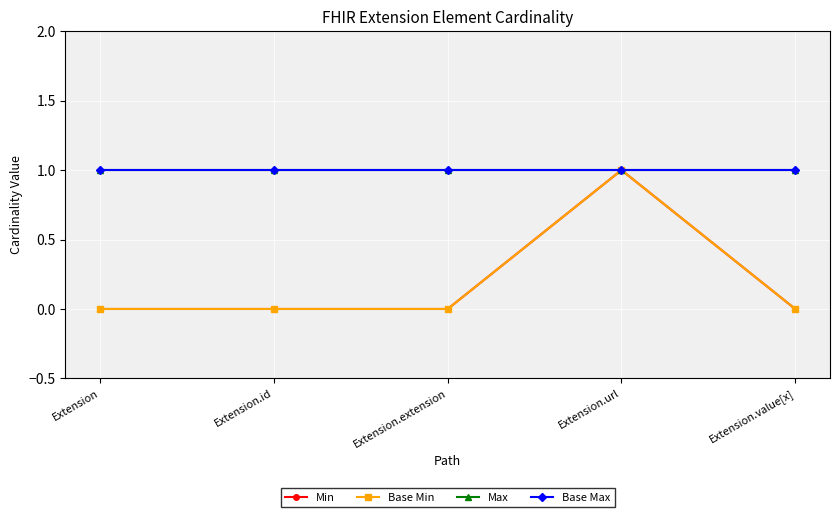

Reading right to left, extract all data points from this chart.

Min: Extension.value[x]=0	Extension.url=1	Extension.extension=0	Extension.id=0	Extension=0
Base Min: Extension.value[x]=0	Extension.url=1	Extension.extension=0	Extension.id=0	Extension=0
Max: Extension.value[x]=1	Extension.url=1	Extension.extension=1	Extension.id=1	Extension=1
Base Max: Extension.value[x]=1	Extension.url=1	Extension.extension=1	Extension.id=1	Extension=1